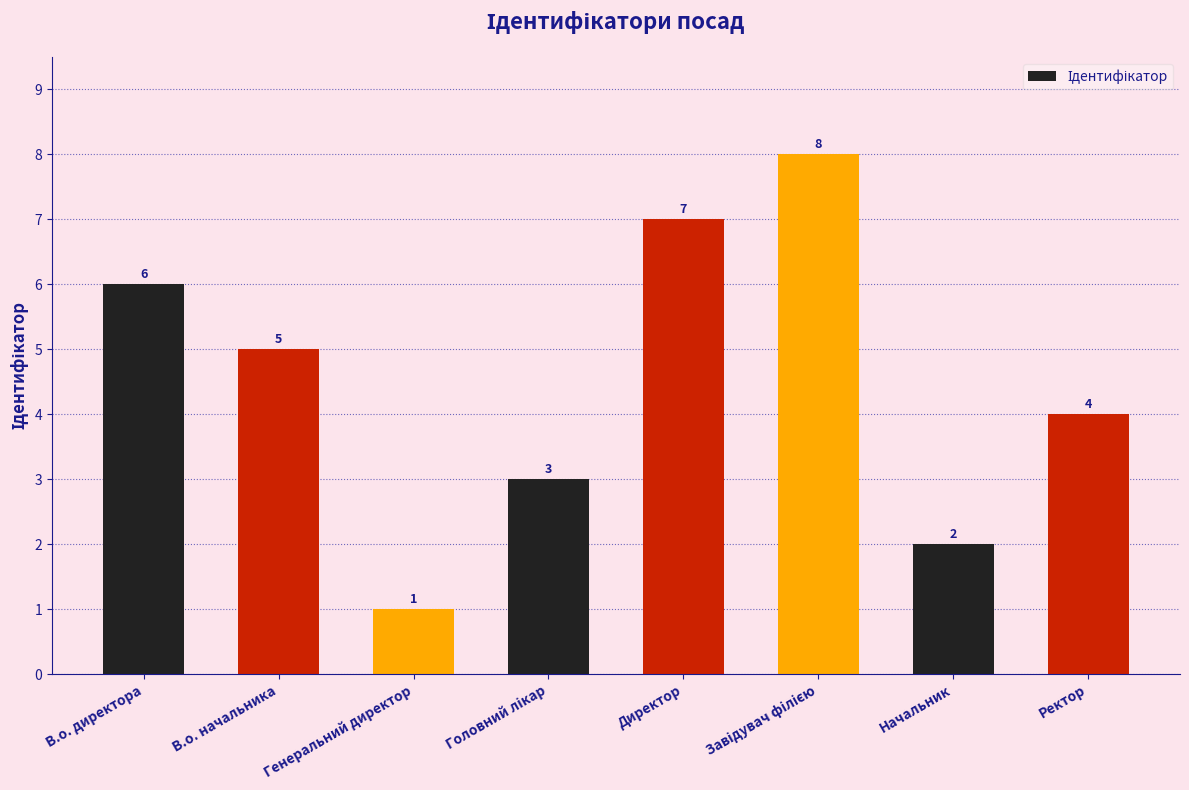

What is the difference between the maximum and minimum values?

7